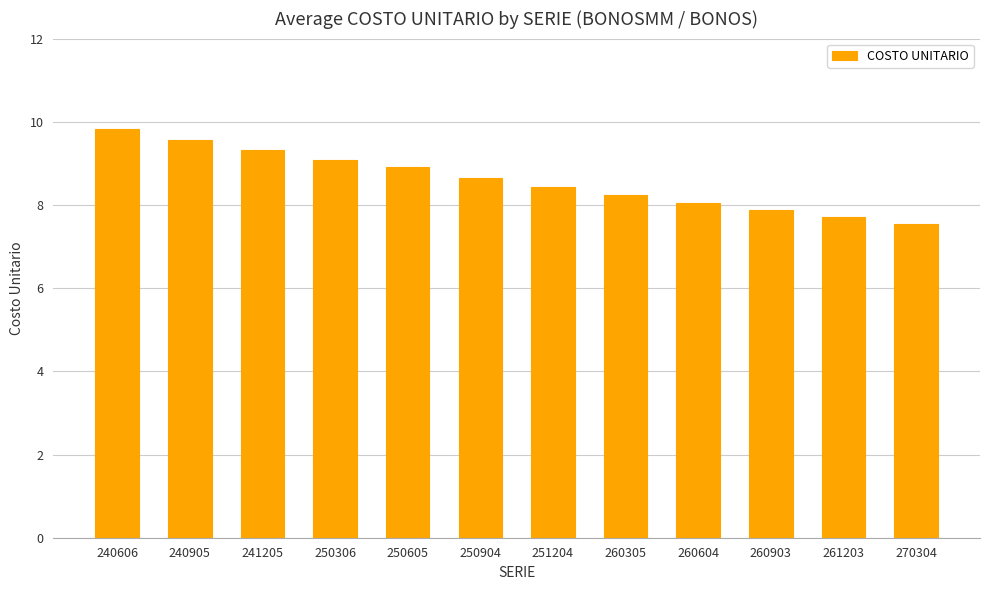

What value does the data have at 260903?

7.9